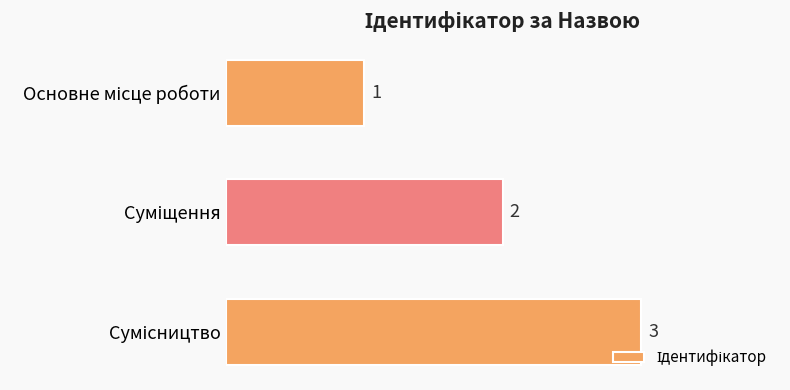

What is the sum of all values?

6